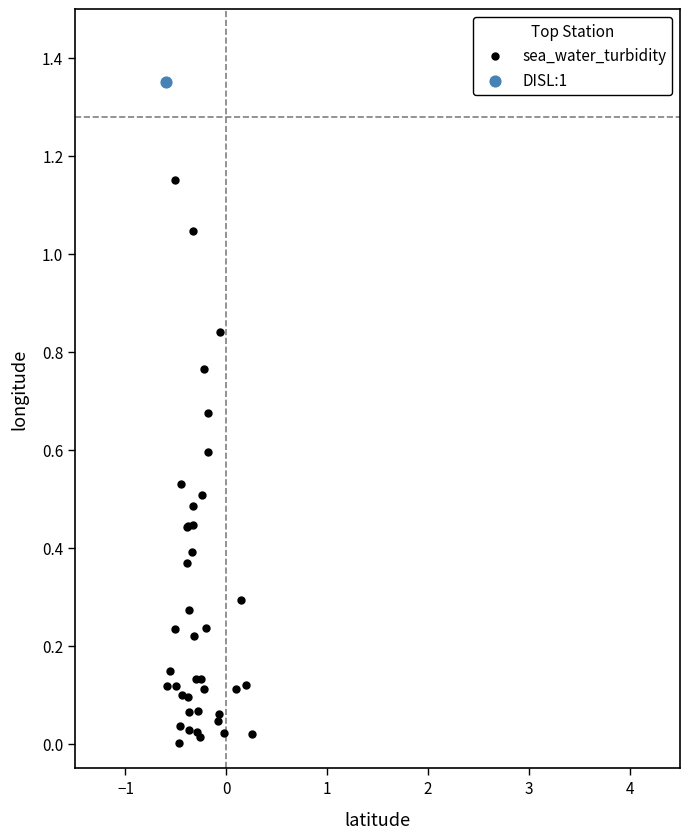

What are all the series names shown in the legend?

sea_water_turbidity, DISL:1